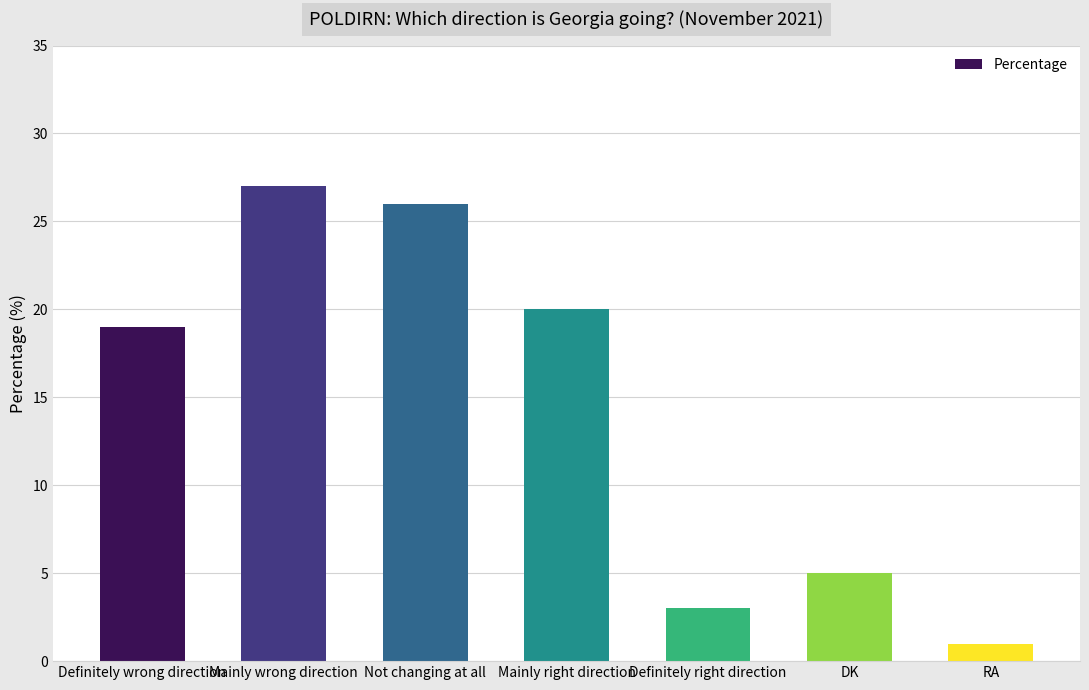

The chart shows a value of 26 at Not changing at all. True or false?

True